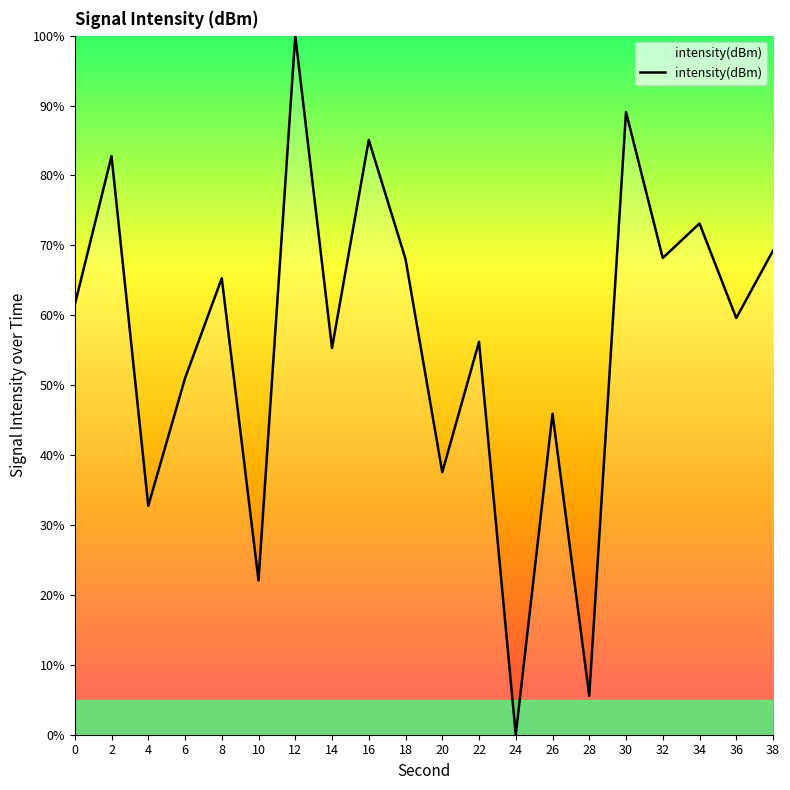

The chart shows a value of 51.0 at 6. True or false?

True